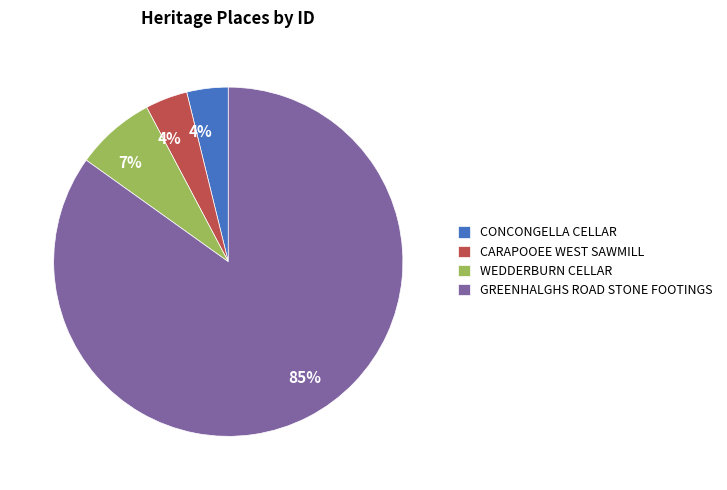

True or false: GREENHALGHS ROAD STONE FOOTINGS accounts for 85% of the total.

True